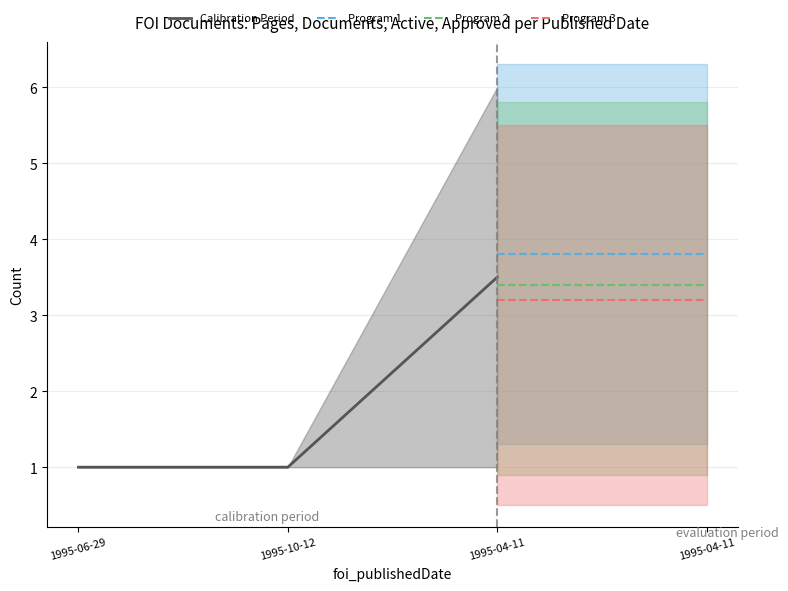

What is the difference between the foi_nrPagesInDossier values at 1995-04-11 and 1995-10-12?

5